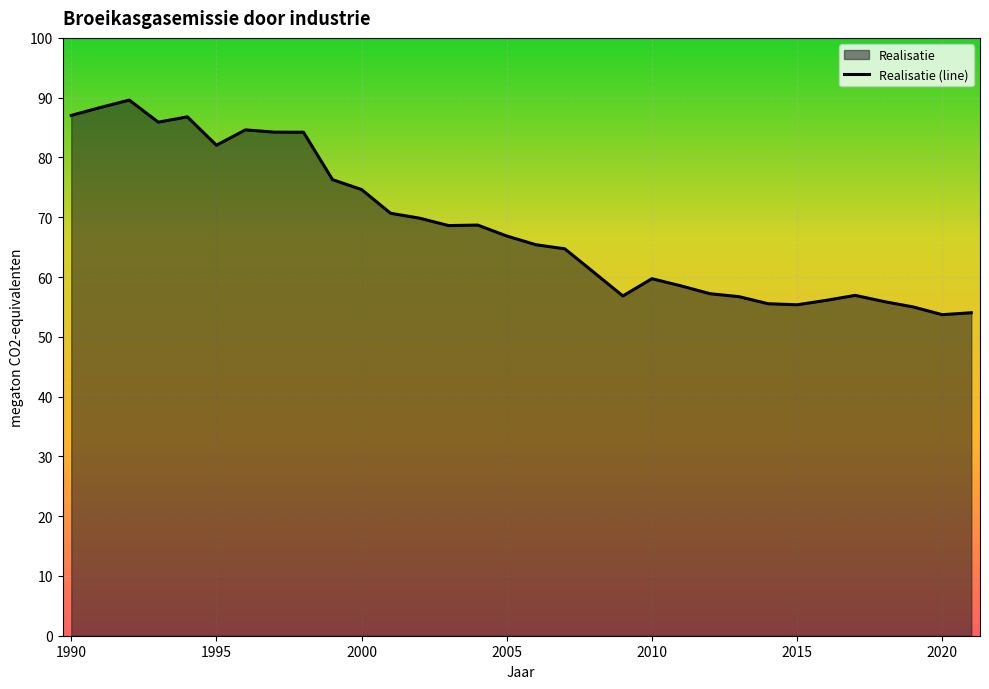

The value at 2010 is 82.8. True or false?

False